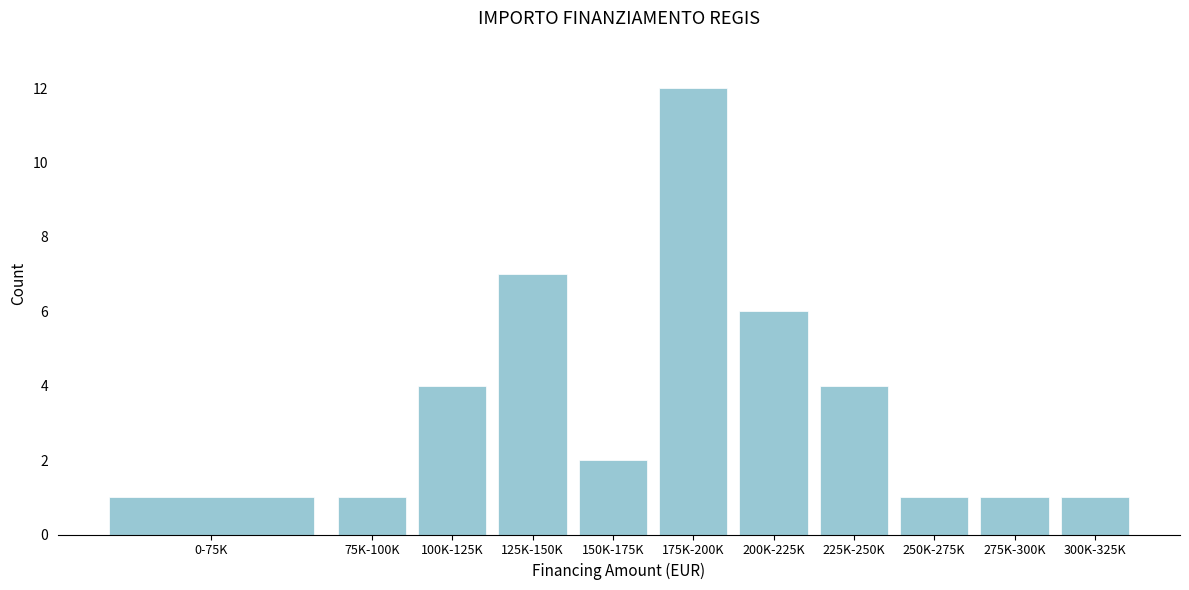

Reading right to left, transcribe all the data shown in this chart.

300K-325K=1	275K-300K=1	250K-275K=1	225K-250K=4	200K-225K=6	175K-200K=12	150K-175K=2	125K-150K=7	100K-125K=4	75K-100K=1	0-75K=1